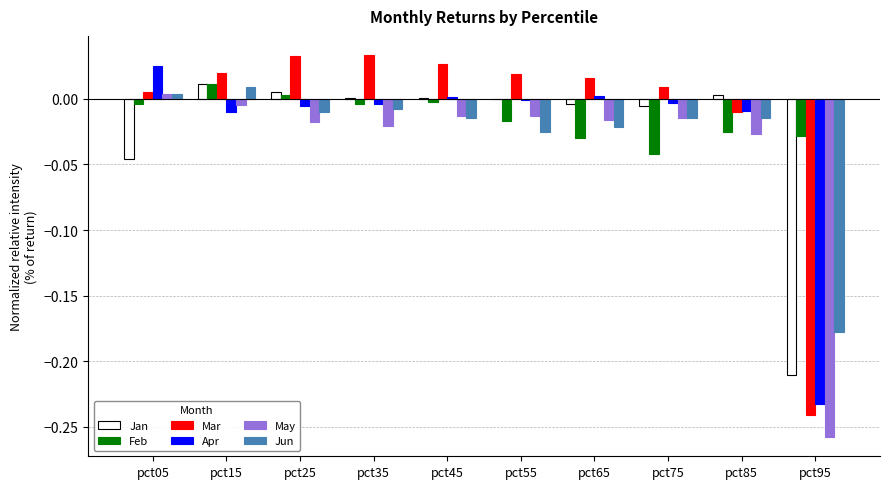

Does the chart contain stacked bars?

No